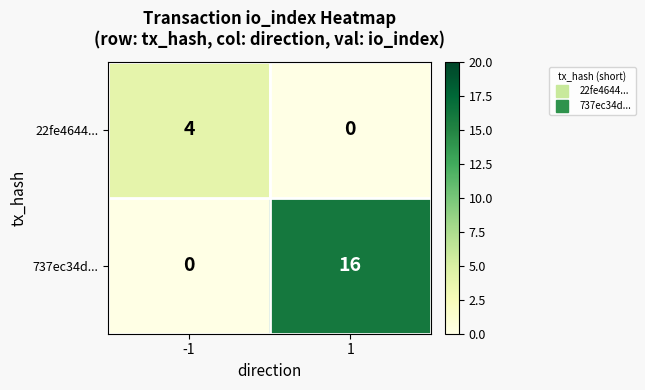

Count the number of data series in this chart.

2